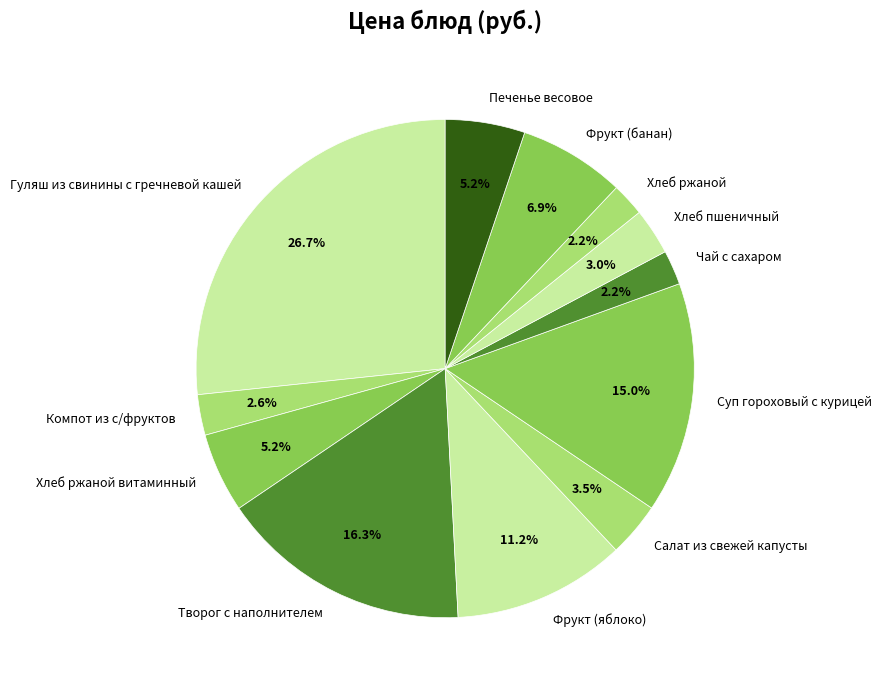

What is the total percentage of Салат из свежей капусты and Хлеб пшеничный?

6.5%